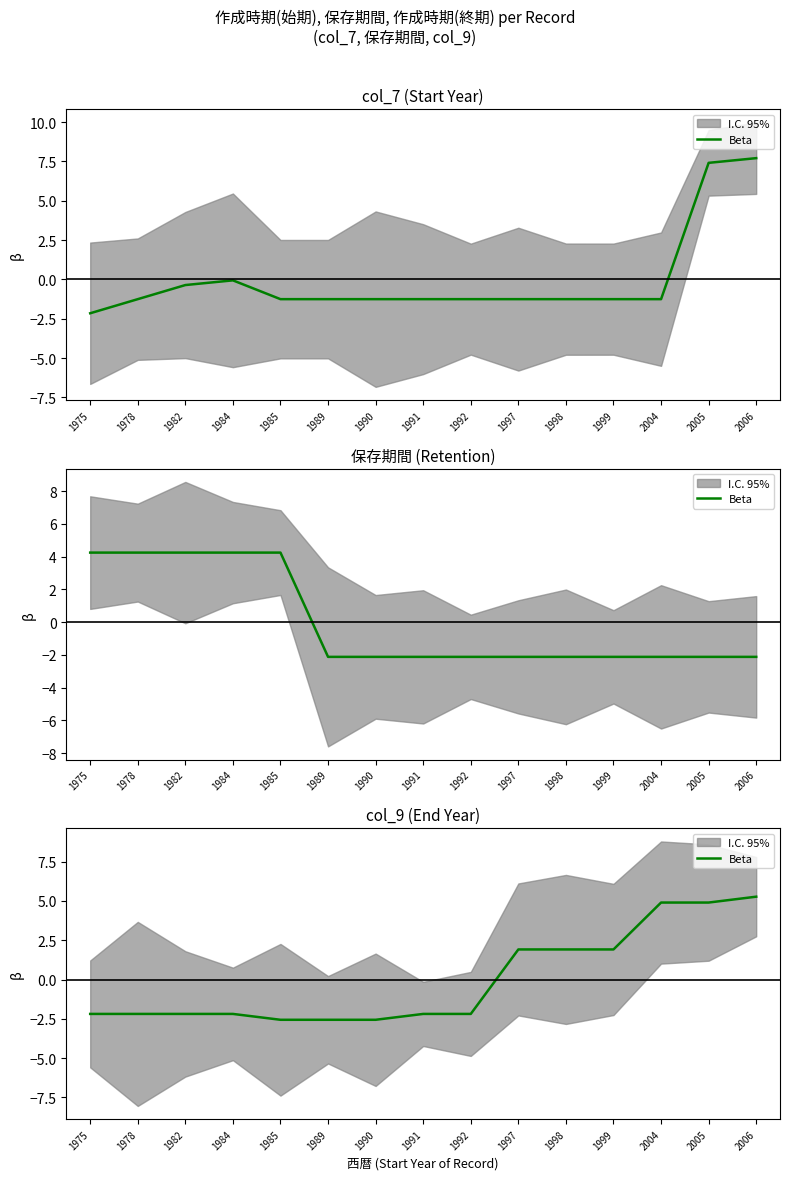

True or false: the data shows -3.1 at 1992.

False